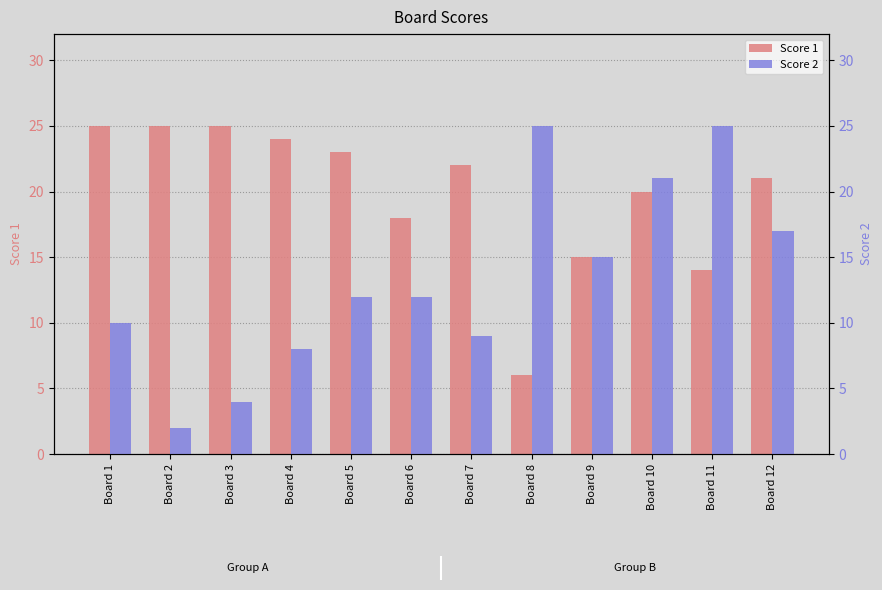

What are all the series names shown in the legend?

Score 1, Score 2